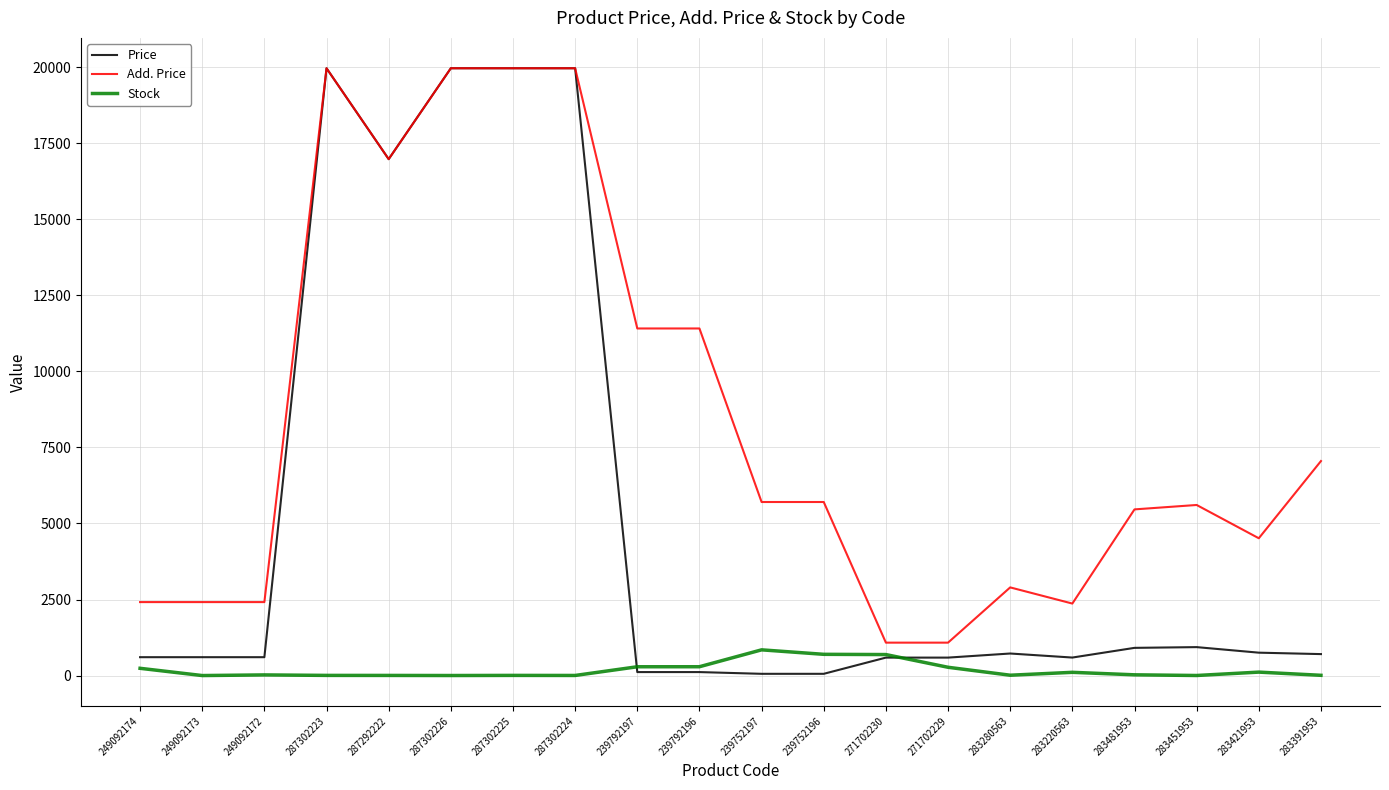

Is this an area chart (filled region under the line)?

No